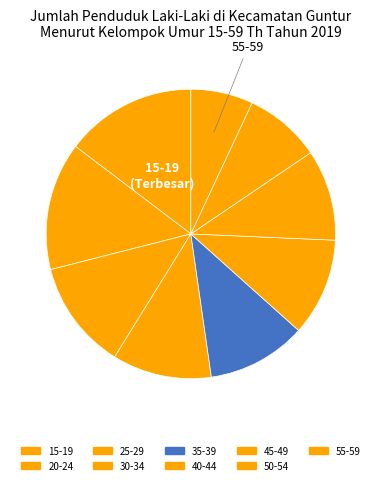

True or false: 25-29 accounts for 12% of the total.

True